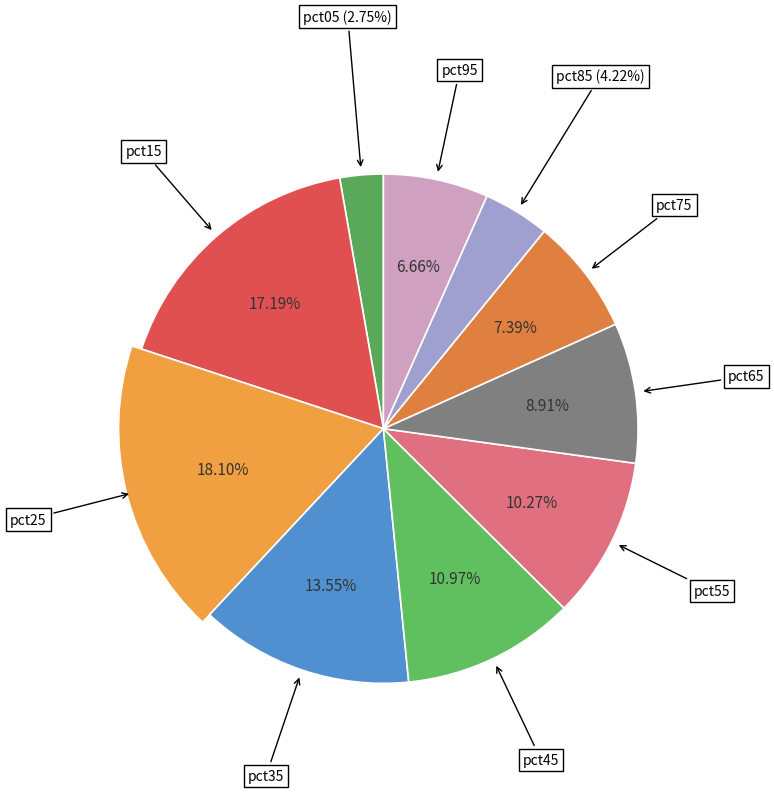

Is the sum of pct65 and pct85 greater than half?

No